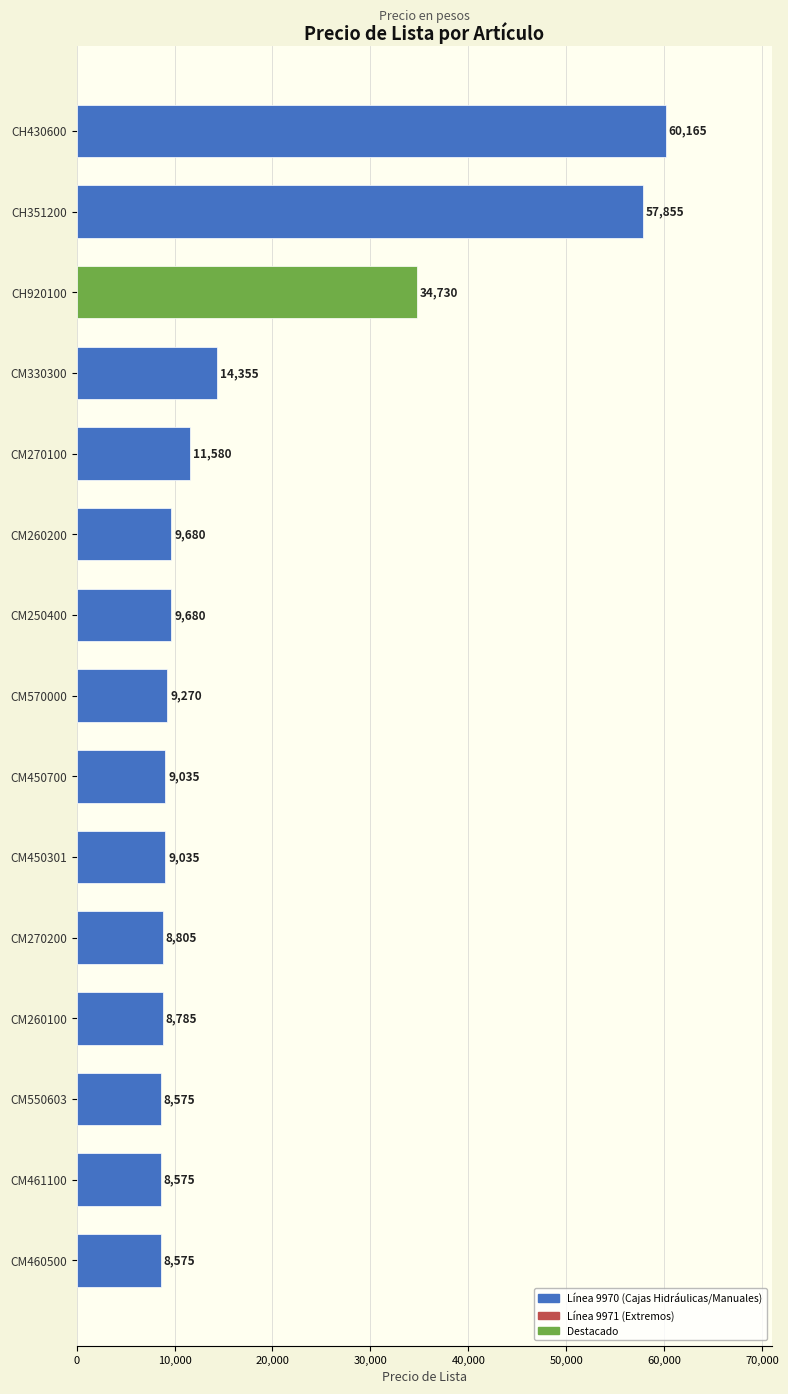

Are the bars grouped side by side (vs. stacked)?

No